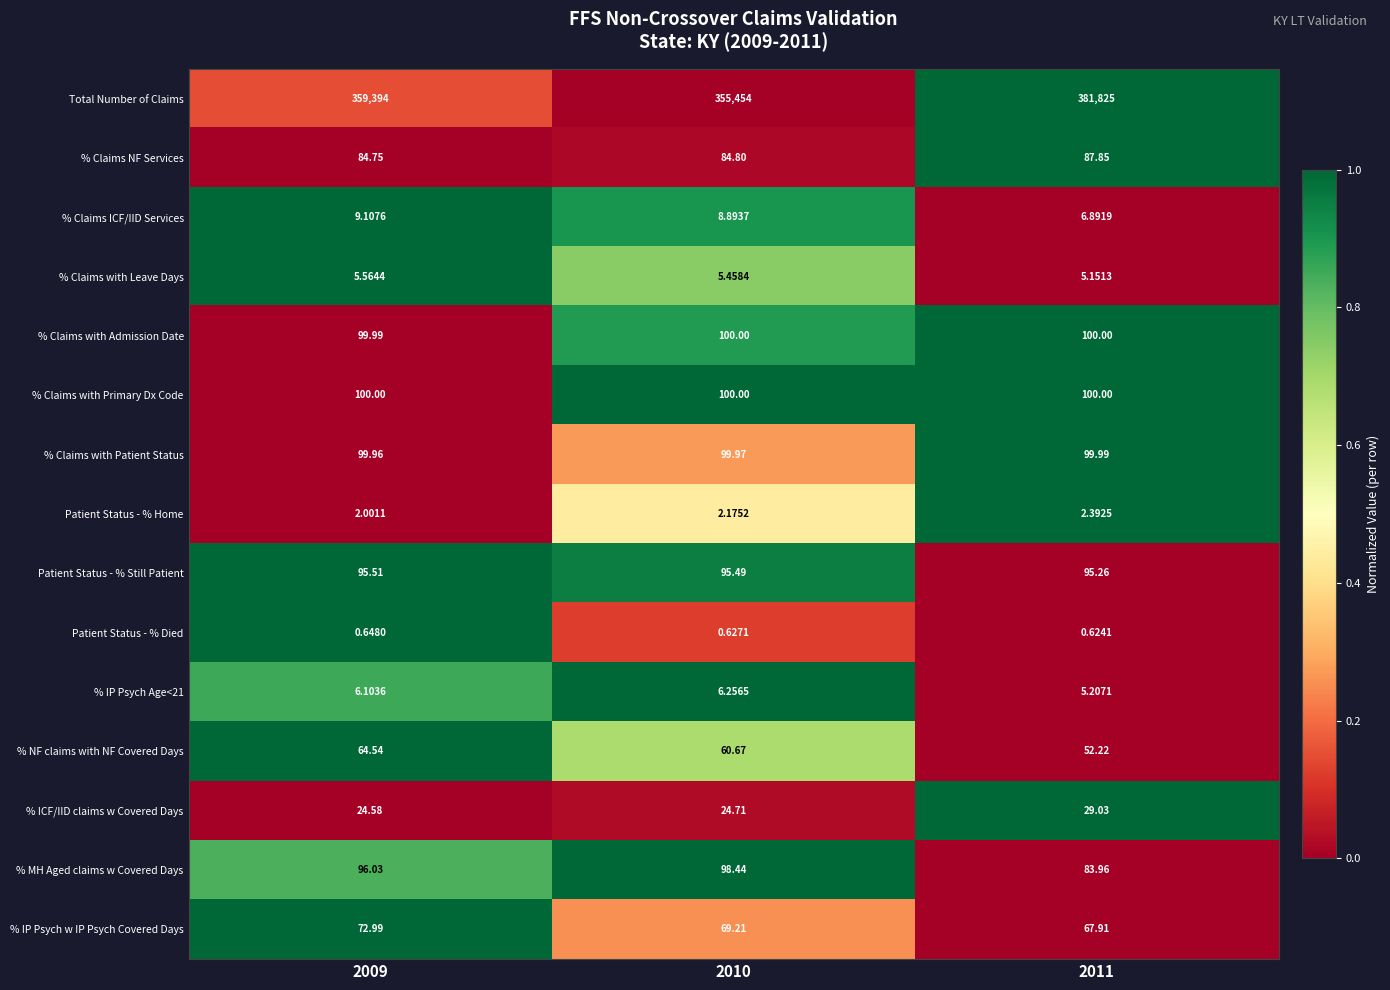

Which series has the largest range (max minus min)?

Total Number of Claims